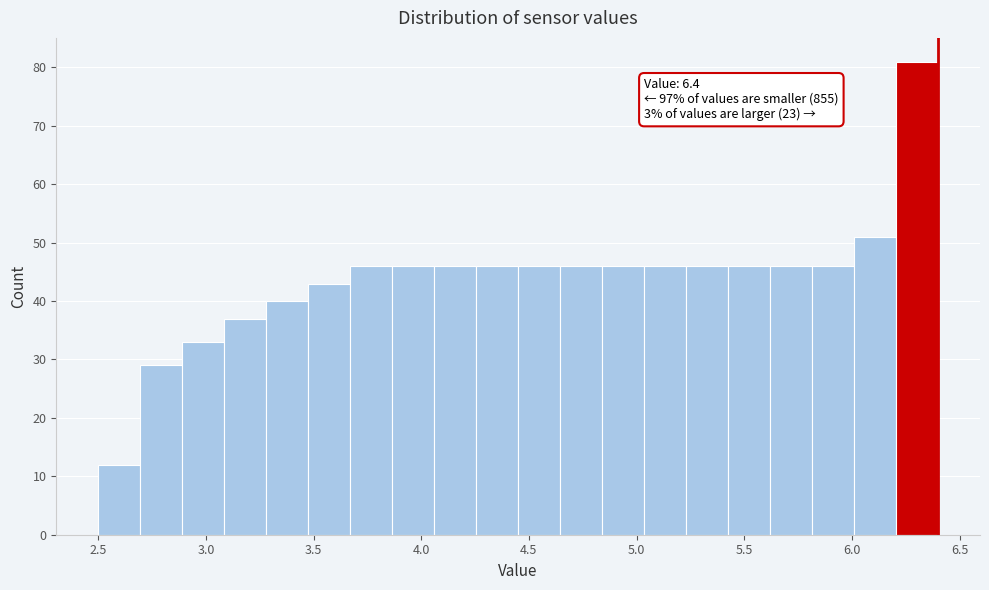

Around what value on the x-axis is the tallest bar? Give the approximate position of its centre, as read against the axis.

6.30